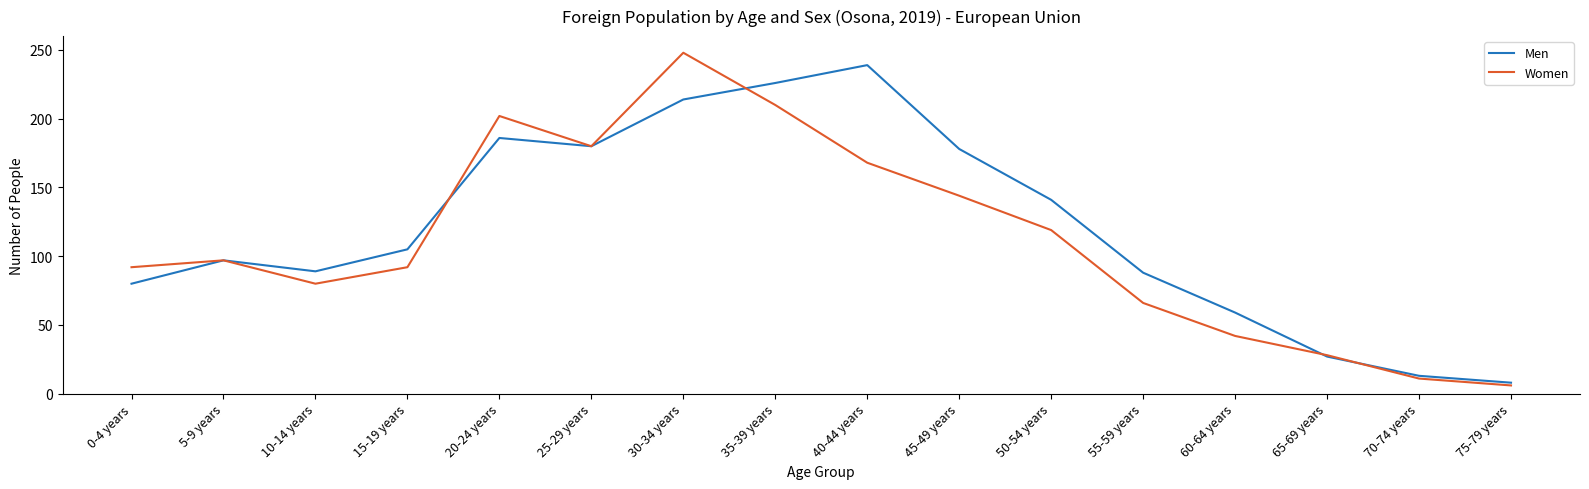

List the series in order of their peak value, lowest first.

Men, Women